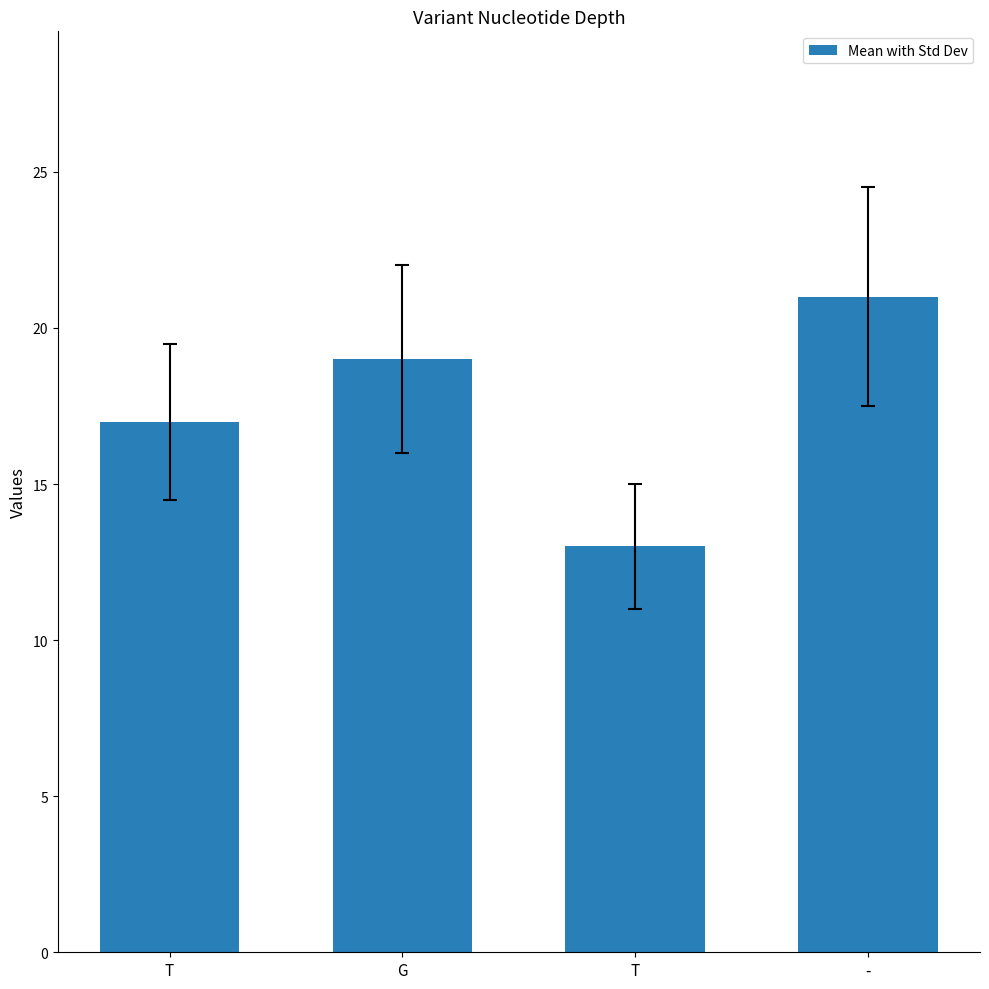

Rank the categories by value from lowest to highest.

T, T, G, -